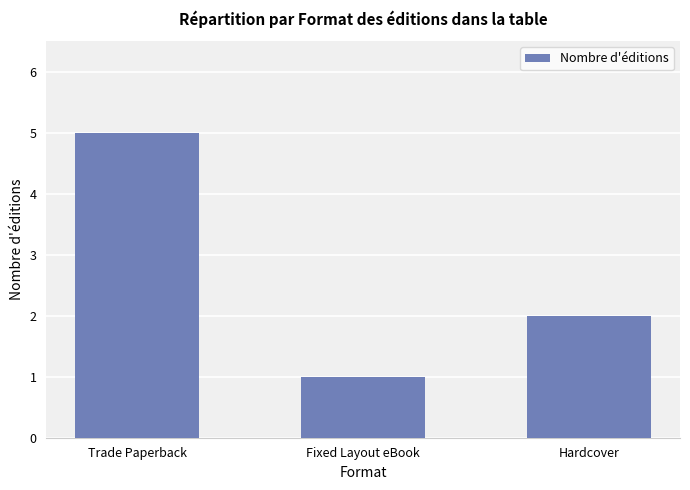

What is the value of the 1st bar from the left?

5